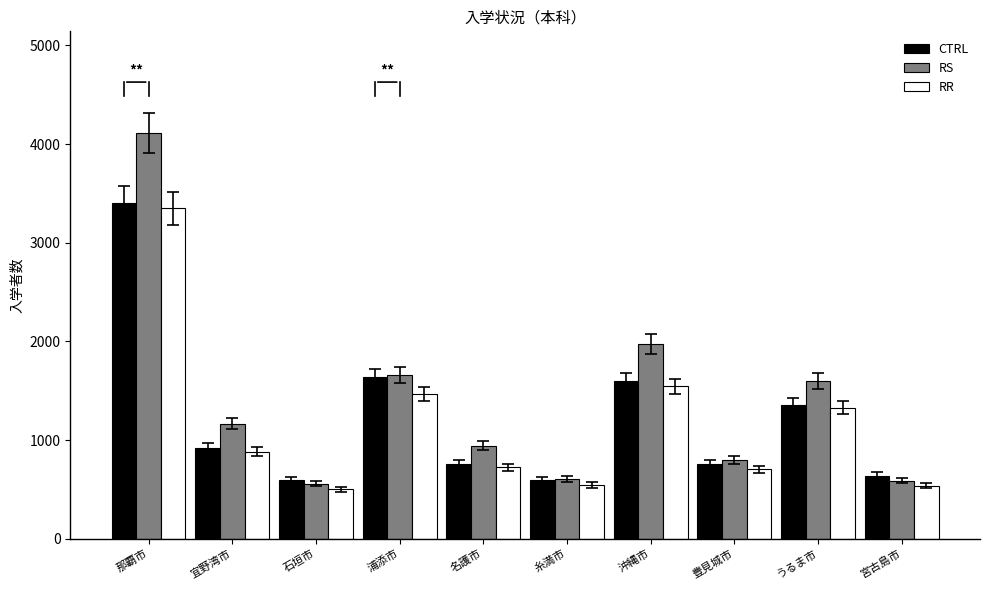

What is the approximate value of RR at 浦添市?

1466